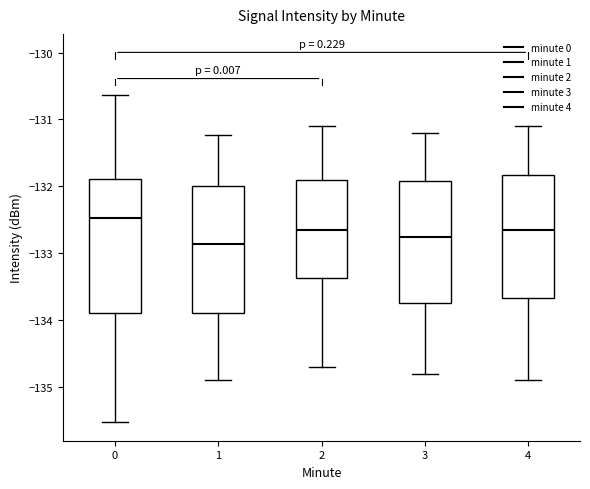

Where is the lower edge of the box at x = 2 on the y-axis? The values are not printed on the chart, so give them approximately, as read against the axis.

-133.4